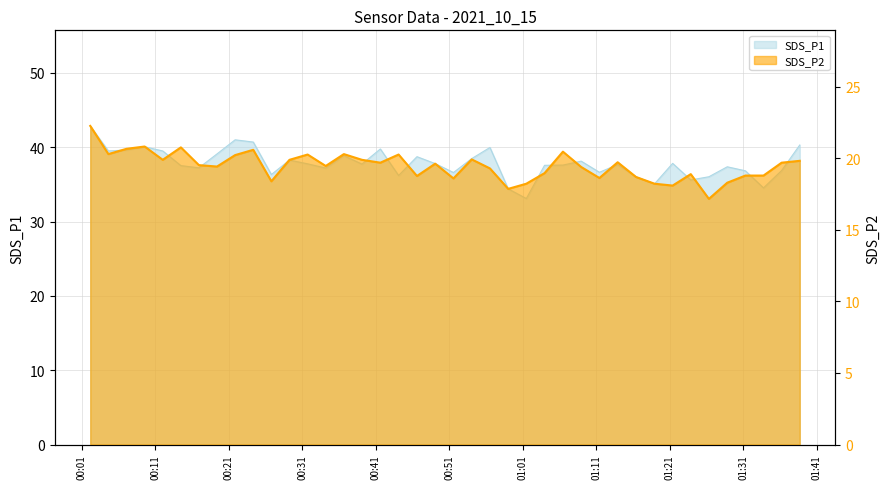

List the series in order of their overall mean, lowest first.

SDS_P2, SDS_P1